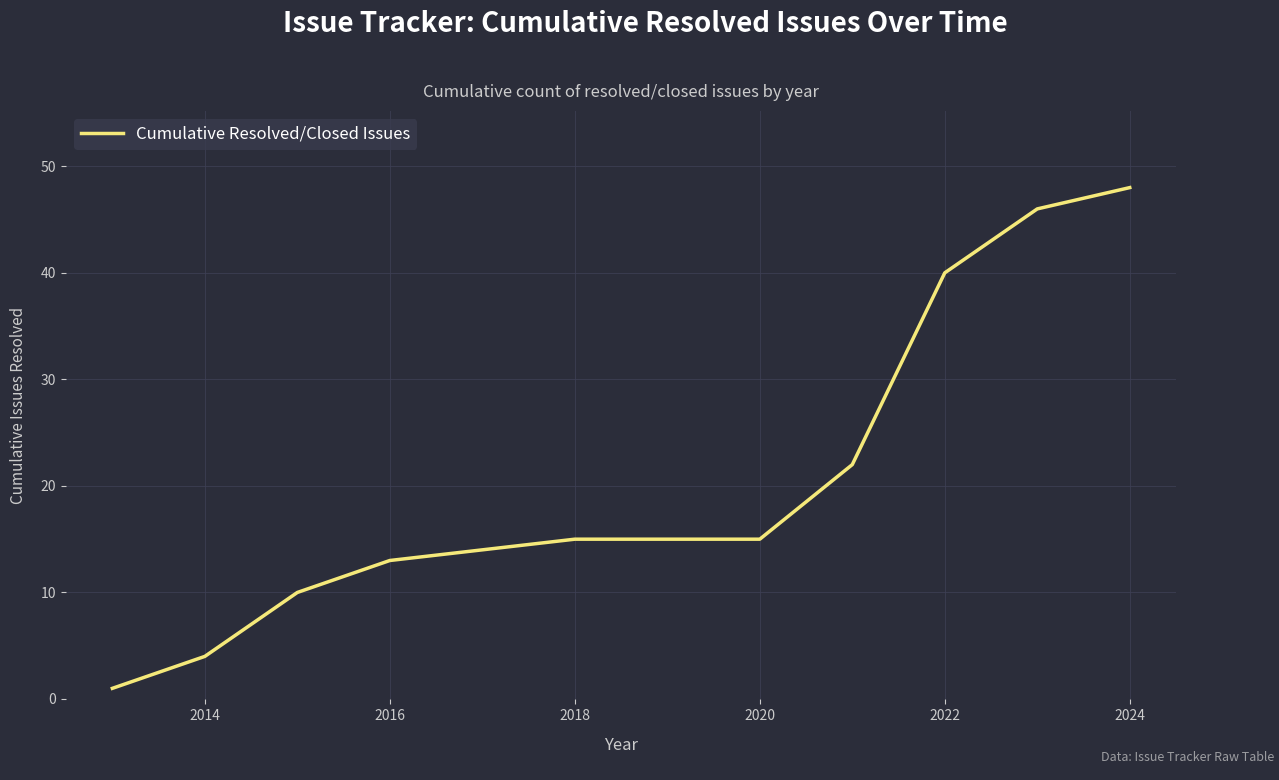

Does the chart display data point markers on the line(s)?

No